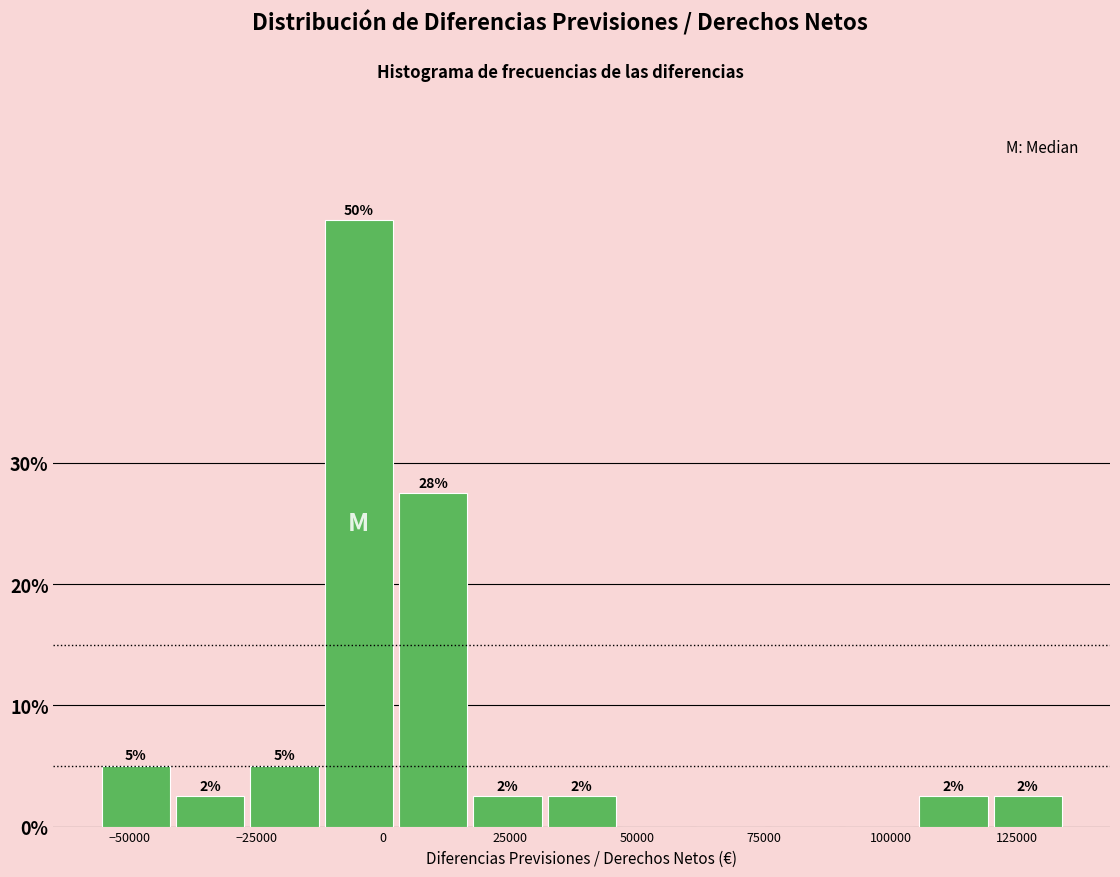

Around what value on the x-axis is the tallest bar? Give the approximate position of its centre, as read against the axis.

-5000